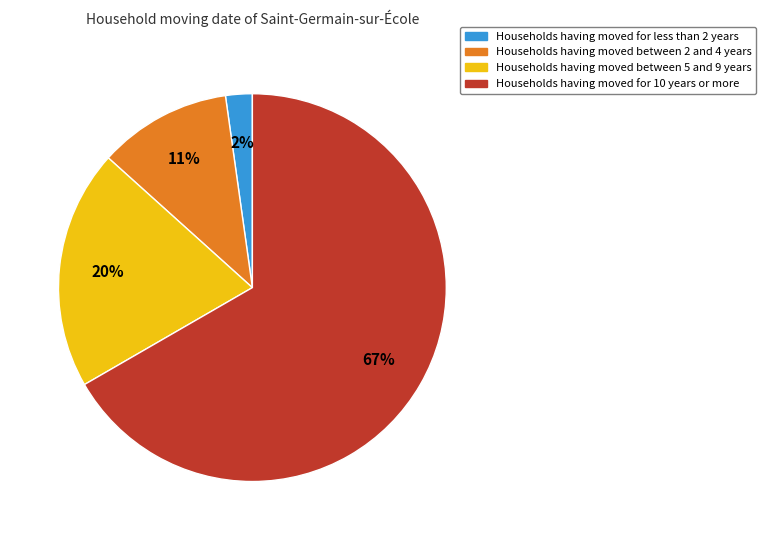

Is there a majority slice in this chart?

Yes